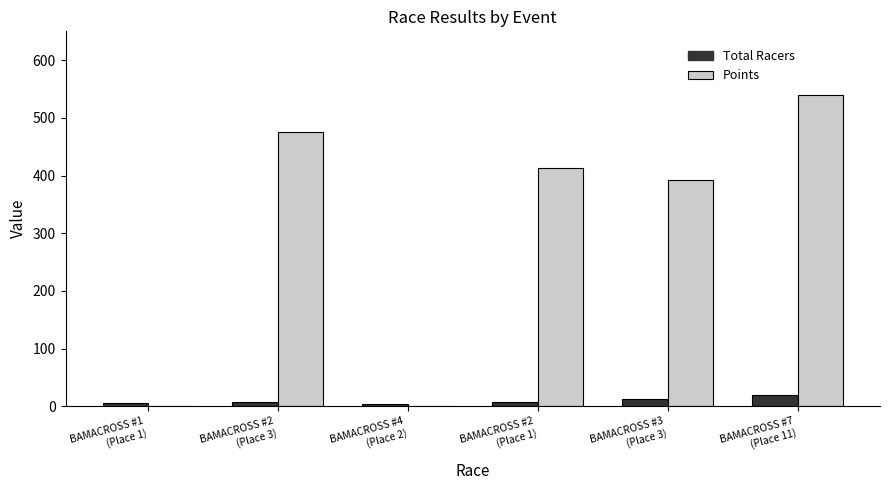

Which series has the largest total across all categories?

Points